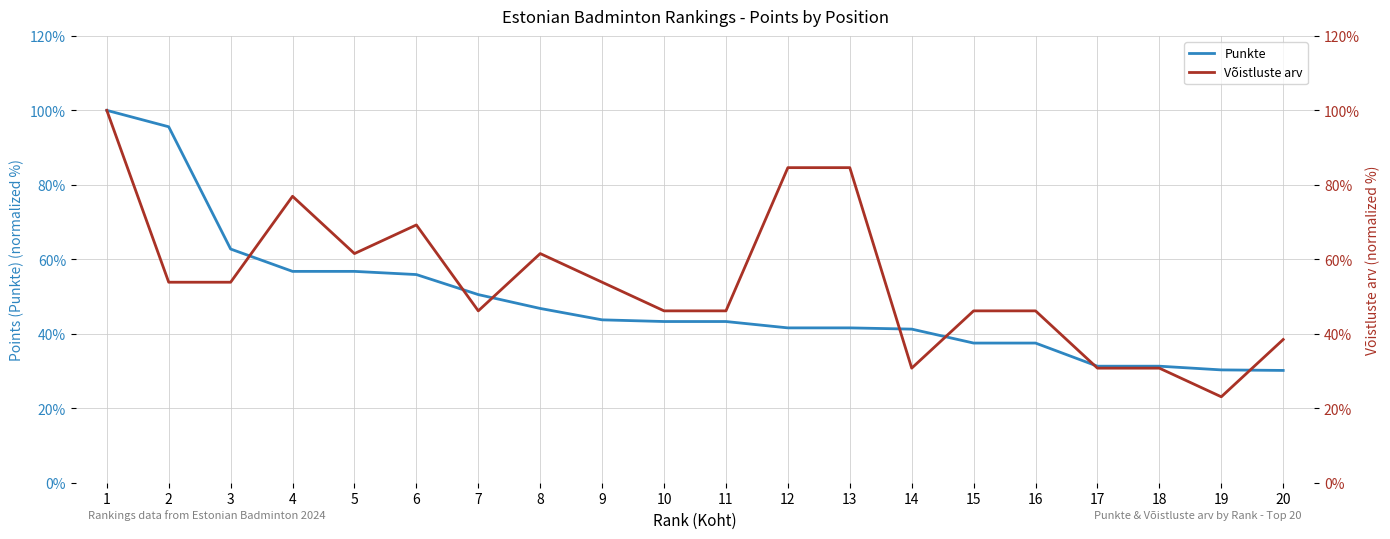

Reading left to right, transcribe all the data shown in this chart.

Punkte: 1=100.0	2=95.6	3=62.8	4=56.8	5=56.8	6=55.9	7=50.5	8=46.8	9=43.7	10=43.3	11=43.3	12=41.6	13=41.6	14=41.3	15=37.5	16=37.5	17=31.3	18=31.3	19=30.3	20=30.2
Võistluste arv: 1=100.0	2=53.8	3=53.8	4=76.9	5=61.5	6=69.2	7=46.2	8=61.5	9=53.8	10=46.2	11=46.2	12=84.6	13=84.6	14=30.8	15=46.2	16=46.2	17=30.8	18=30.8	19=23.1	20=38.5